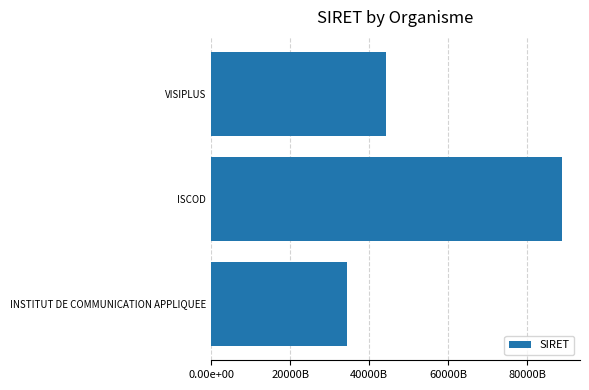

List the labels in order of value, smallest first.

INSTITUT DE COMMUNICATION APPLIQUEE, VISIPLUS, ISCOD